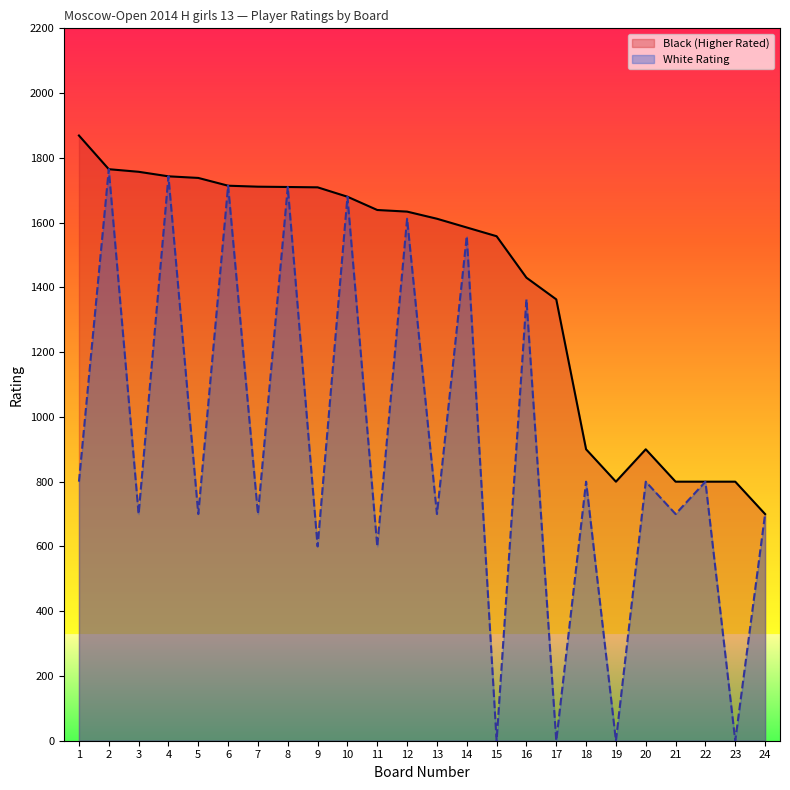

List the series in order of their overall mean, lowest first.

White Rating, Black (Higher Rated)